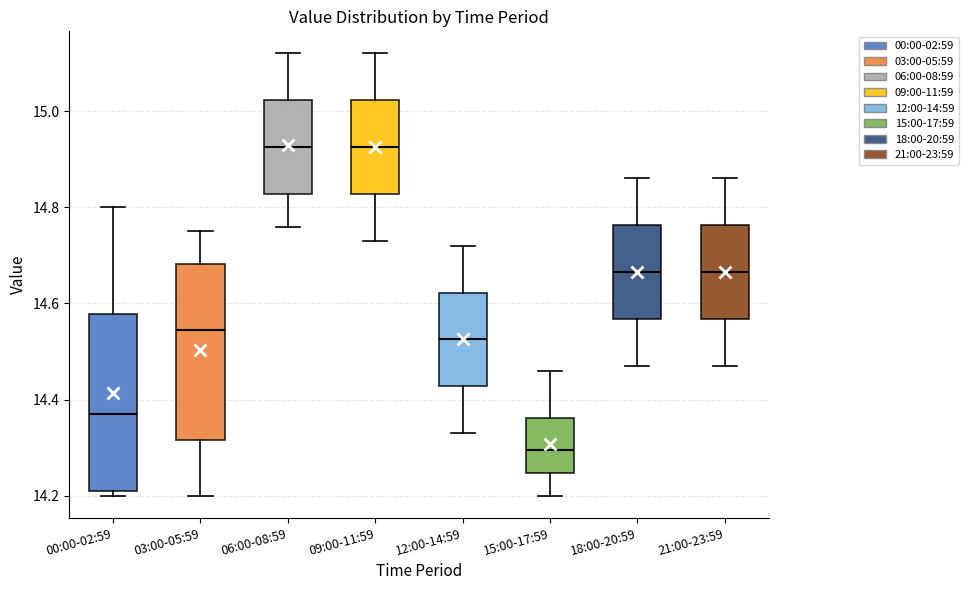

Reading left to right, transcribe this box plot: for each box, give where its median line is, the range the box spans, and where its two whiskers end, as read against the y-axis. The values are not printed on the chart, so give them approximately, as read against the axis.

00:00-02:59: median 14.38, box 14.22 to 14.58, whiskers 14.20 to 14.80
03:00-05:59: median 14.54, box 14.32 to 14.68, whiskers 14.20 to 14.76
06:00-08:59: median 14.92, box 14.82 to 15.02, whiskers 14.76 to 15.12
09:00-11:59: median 14.92, box 14.82 to 15.02, whiskers 14.74 to 15.12
12:00-14:59: median 14.52, box 14.42 to 14.62, whiskers 14.34 to 14.72
15:00-17:59: median 14.30, box 14.24 to 14.36, whiskers 14.20 to 14.46
18:00-20:59: median 14.66, box 14.56 to 14.76, whiskers 14.48 to 14.86
21:00-23:59: median 14.66, box 14.56 to 14.76, whiskers 14.48 to 14.86